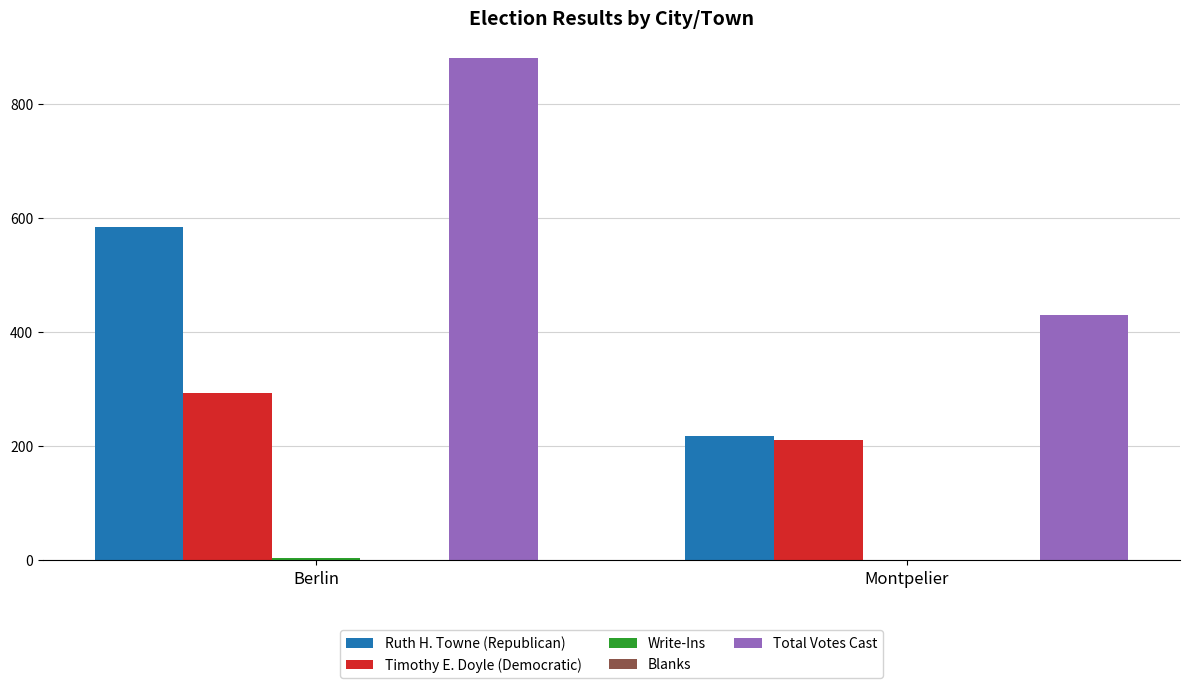

What is the difference between the Ruth H. Towne (Republican) values at Berlin and Montpelier?

366